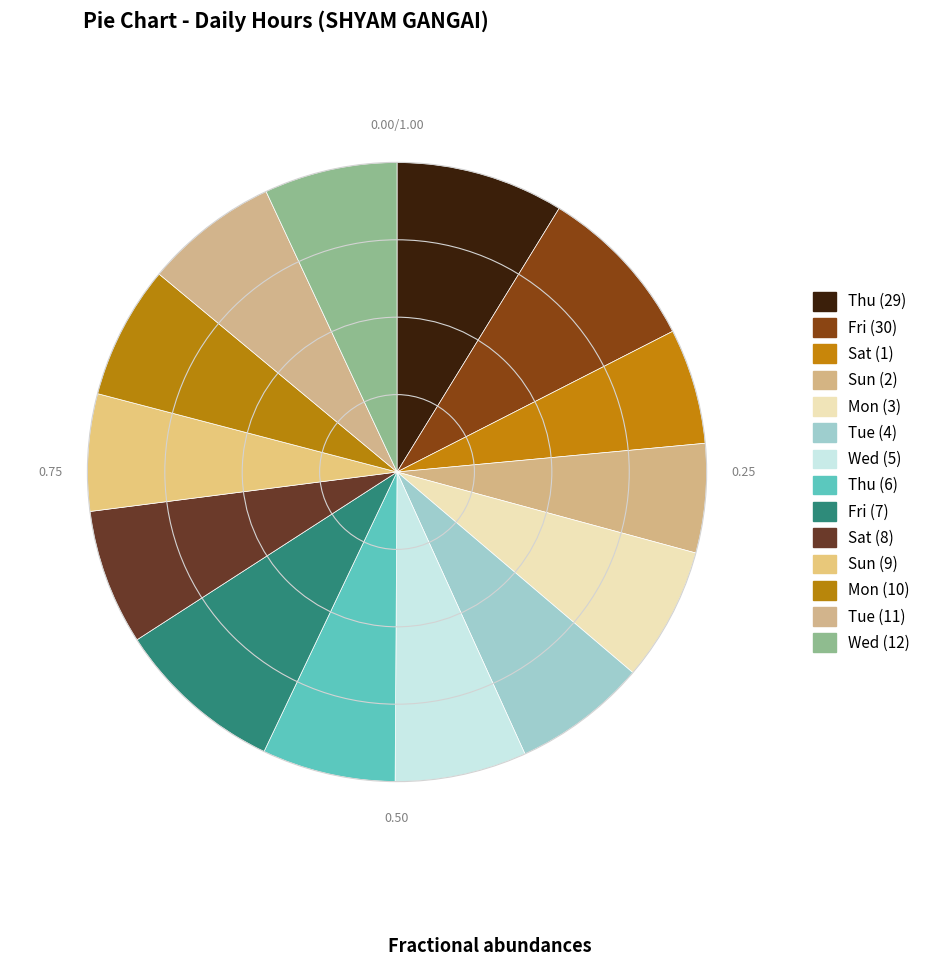

True or false: Sat (1) accounts for 1% of the total.

False